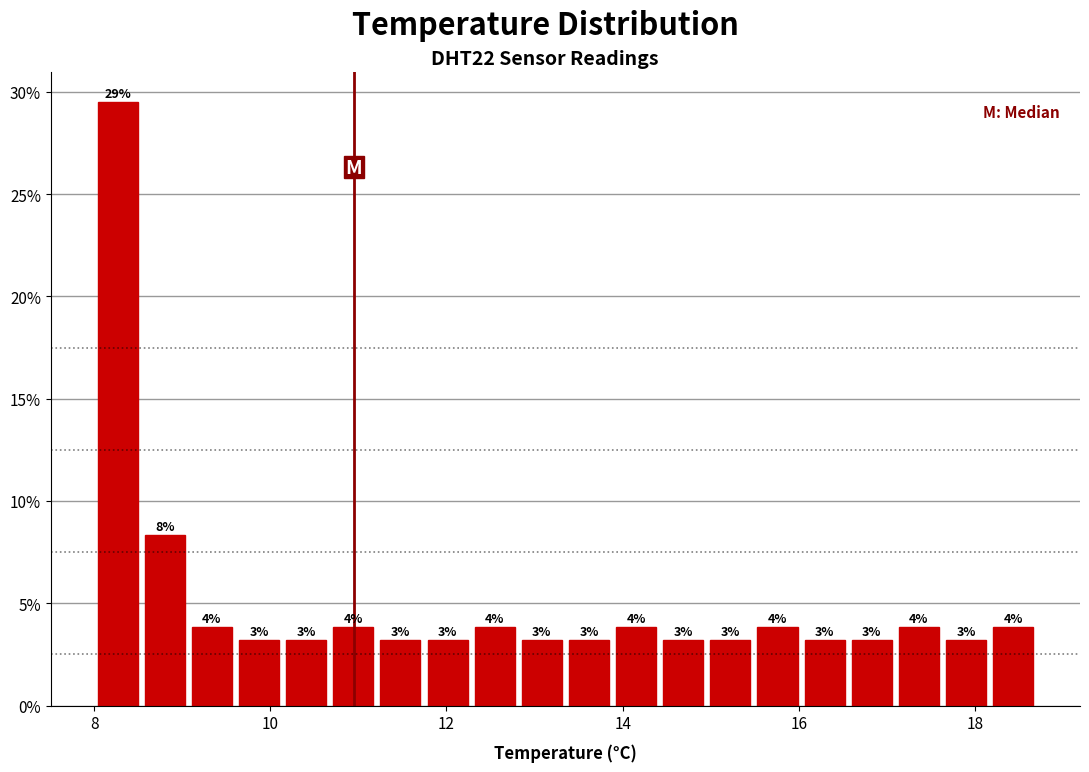

Read against the x-axis, roughly where is the centre of the tallest bar?

8.2